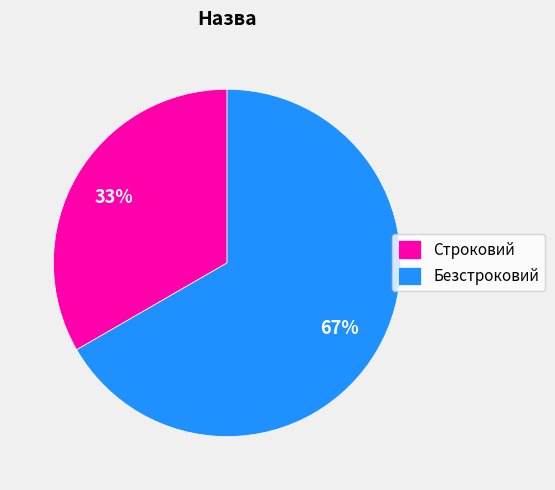

True or false: Безстроковий accounts for 58% of the total.

False